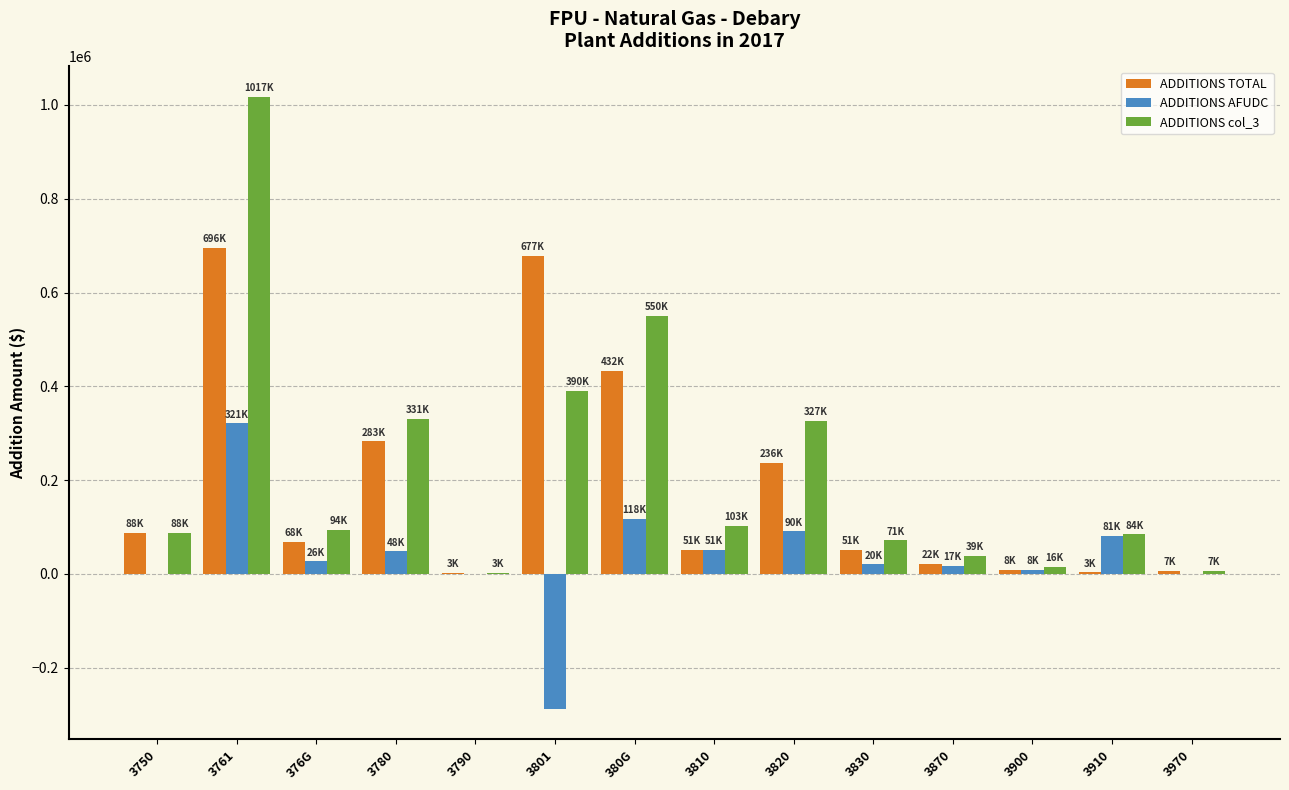

Is the value of ADDITIONS TOTAL at 3801 greater than the value of ADDITIONS AFUDC at 3761?

Yes